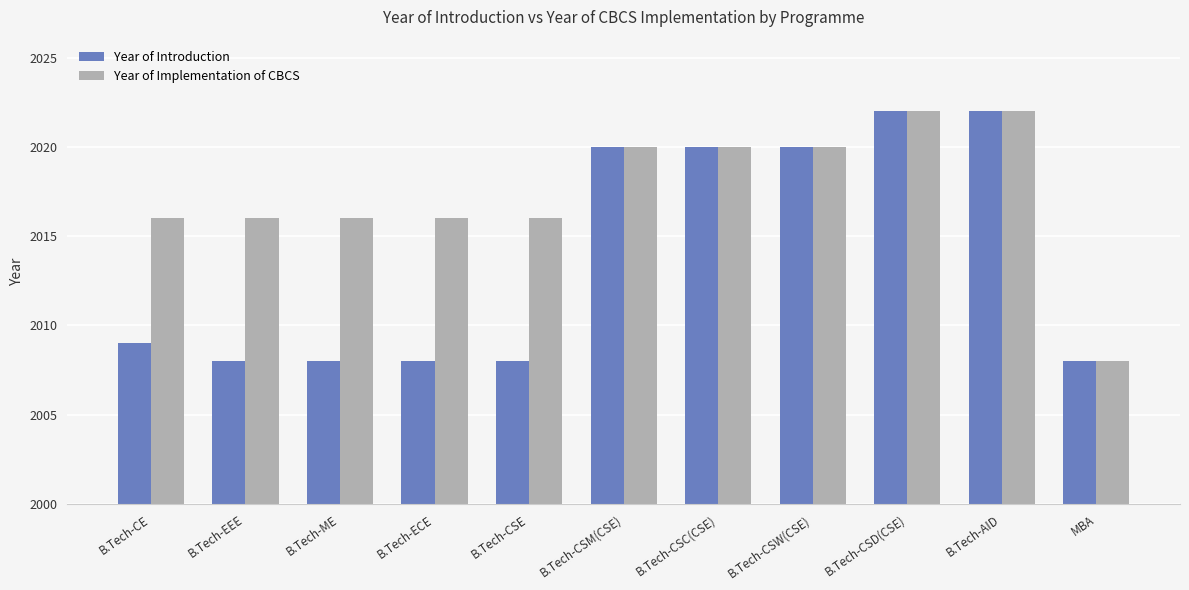

True or false: Year of Implementation of CBCS has a value of 2008 at MBA.

True